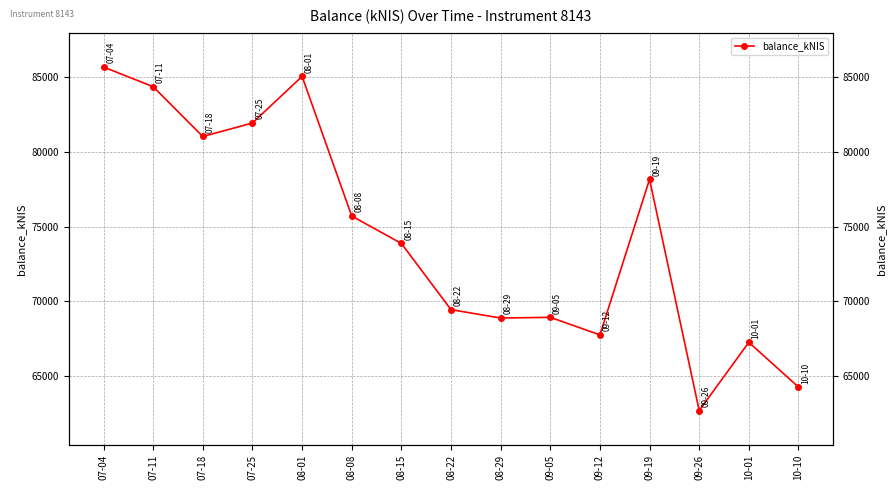

Rank the categories by value from highest to lowest.

07-04, 08-01, 07-11, 07-25, 07-18, 09-19, 08-08, 08-15, 08-22, 09-05, 08-29, 09-12, 10-01, 10-10, 09-26